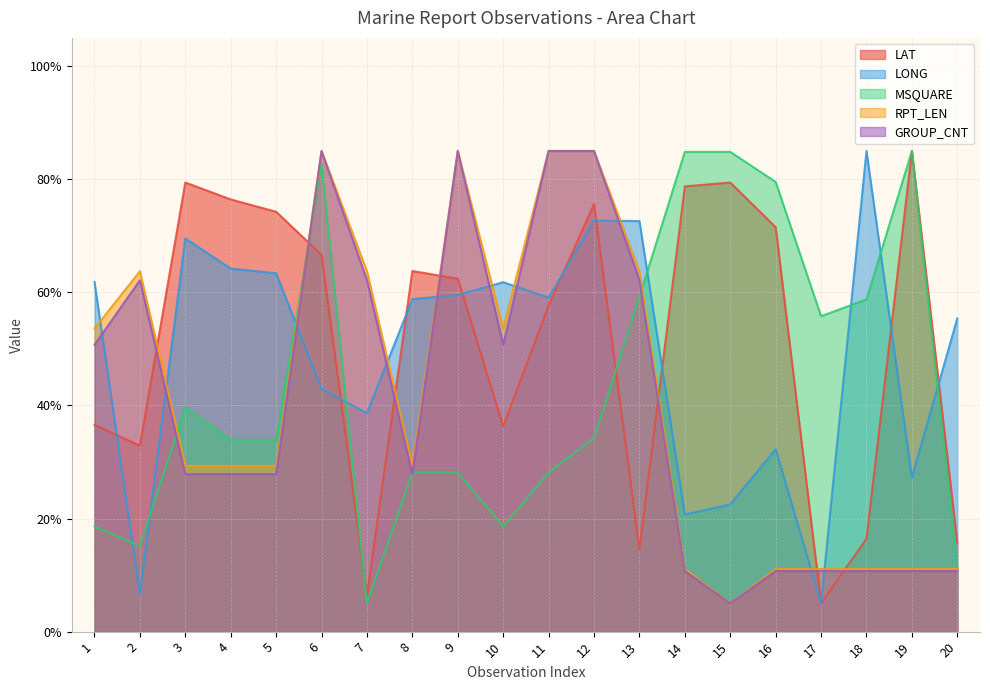

Rank the categories by LONG value from highest to lowest.

18, 12, 13, 3, 4, 5, 1, 10, 9, 11, 8, 20, 6, 7, 16, 19, 15, 14, 2, 17